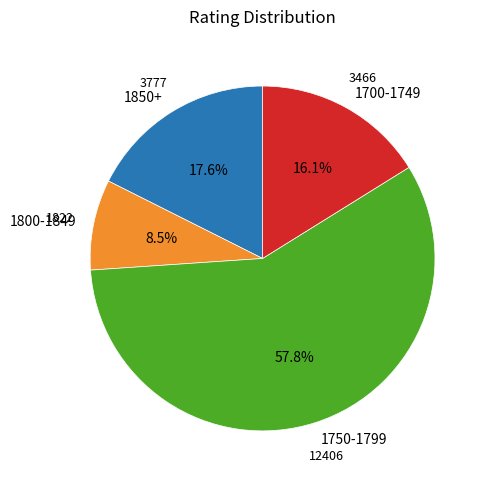

Between 1700-1749 and 1800-1849, which is larger?

1700-1749